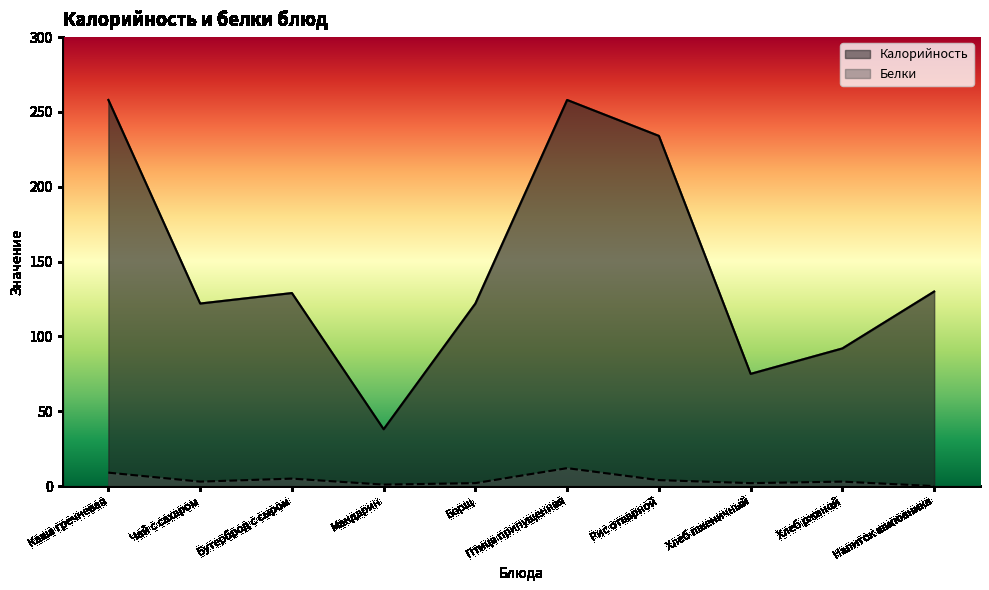

What is the total value across all series at Чай с сахаром?

125